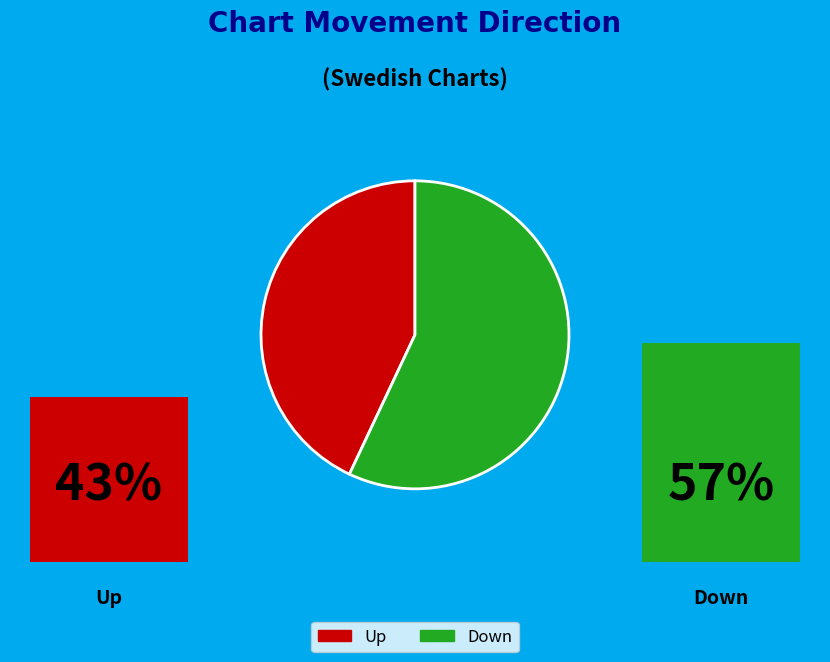

How many slices are in this pie chart?

2